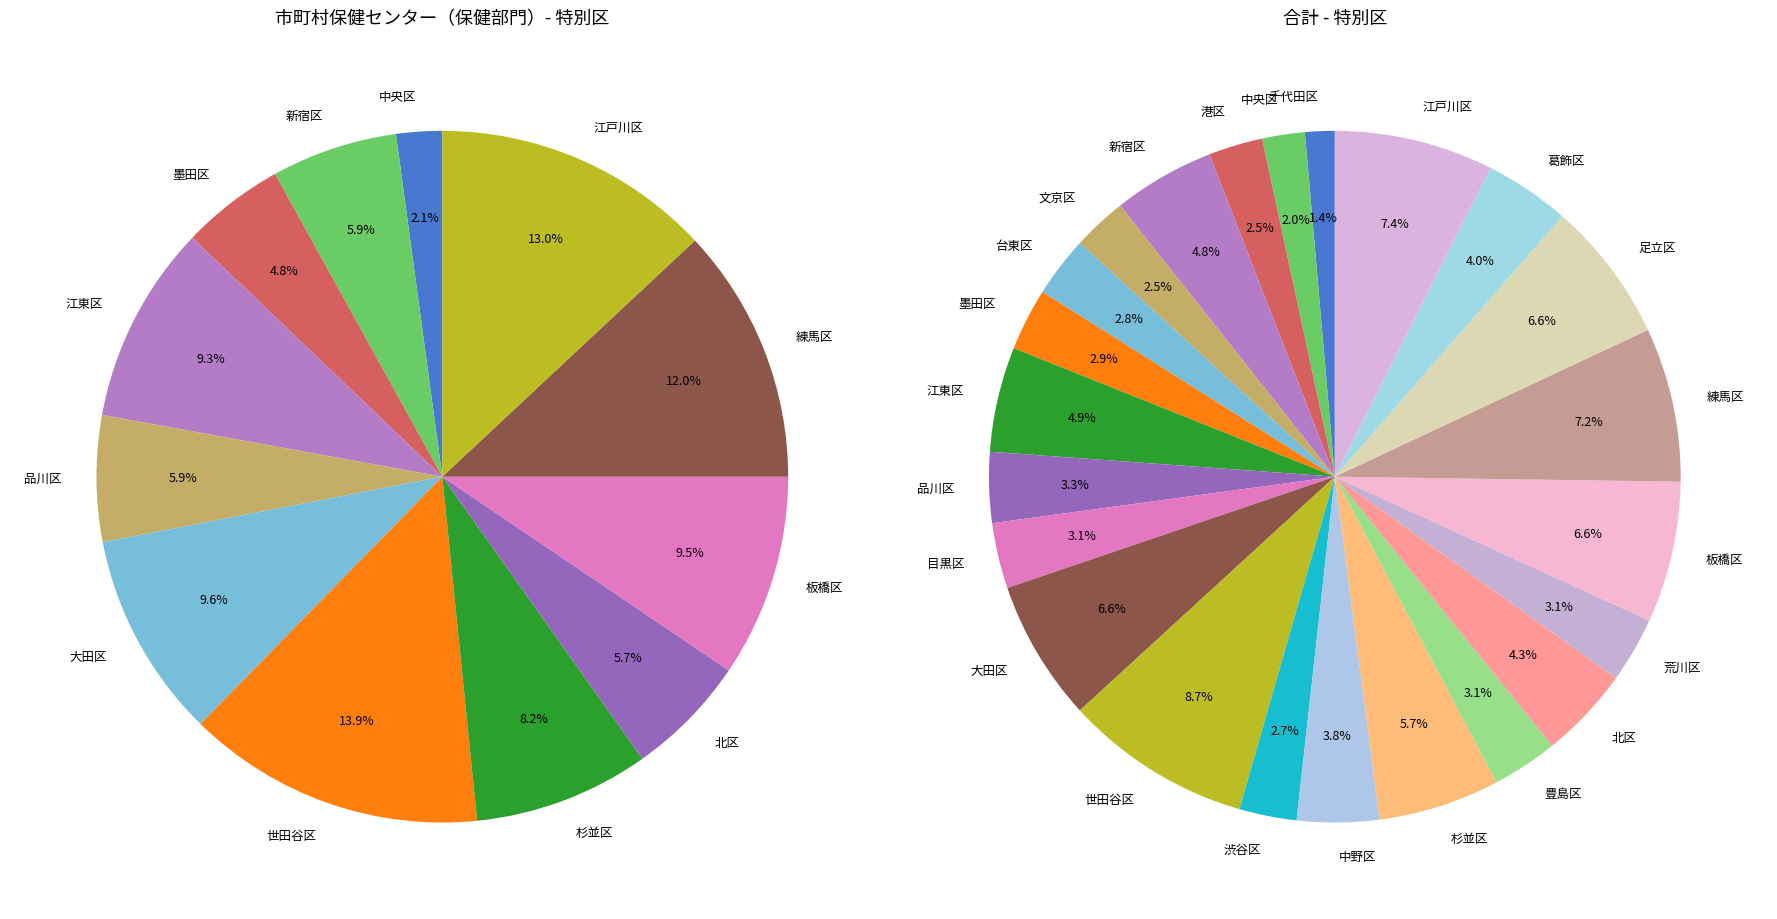

True or false: 渋谷区 accounts for 8% of the total.

False